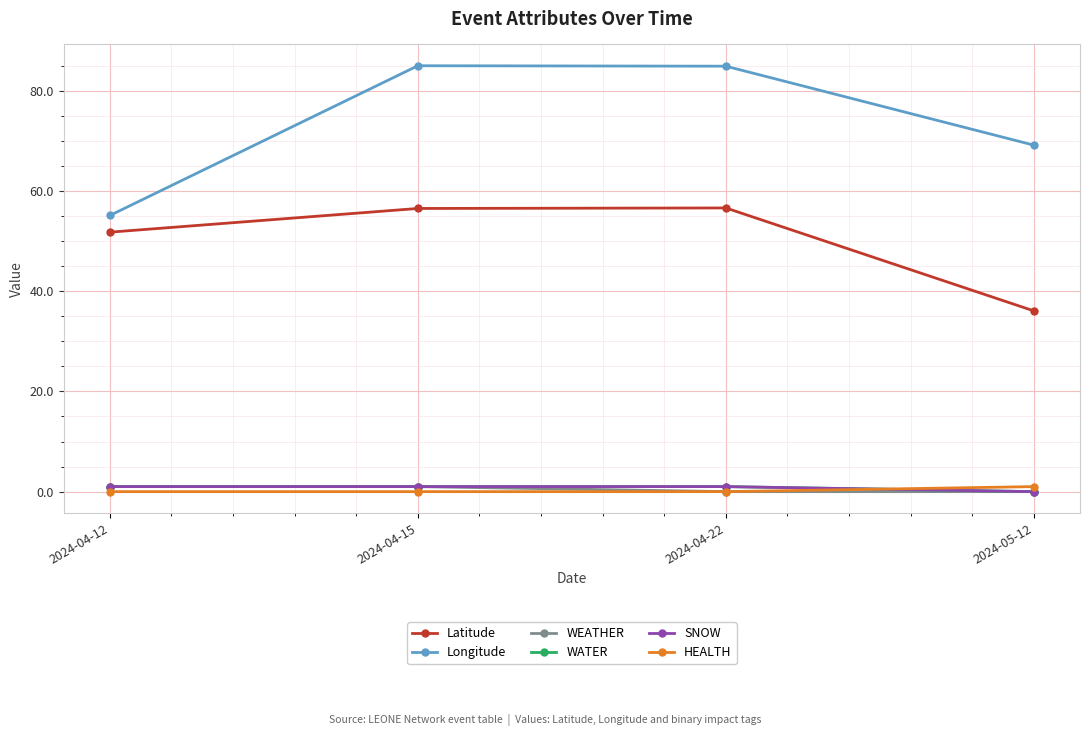

At how many categories does at least one series exceed 82?

2